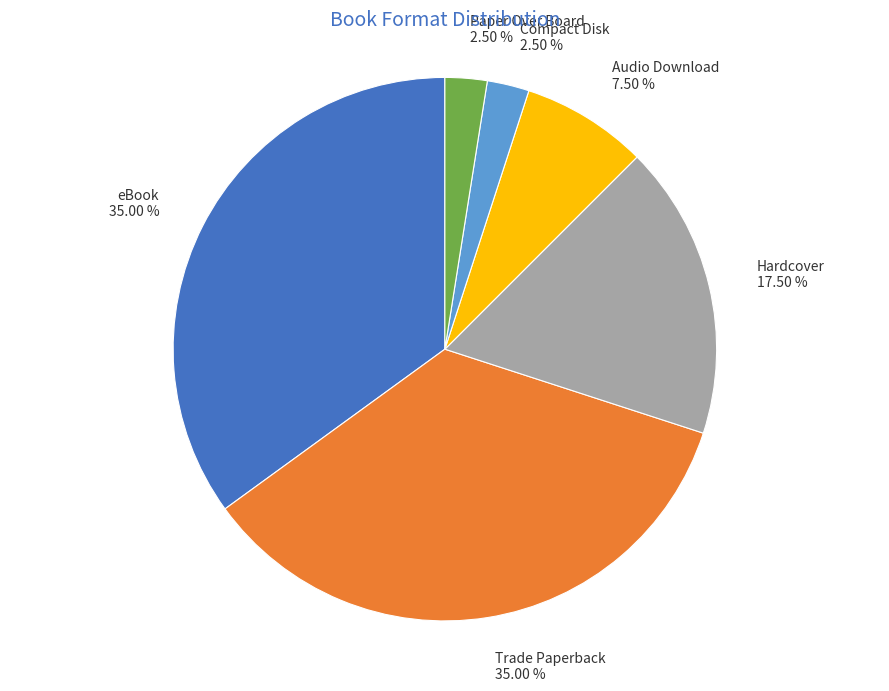

To the nearest percent, what portion does eBook represent?

35%